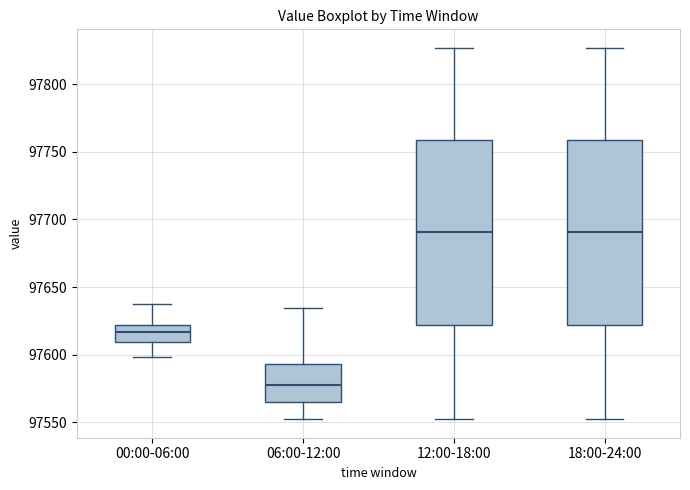

Which box's median line is the lowest?

06:00-12:00